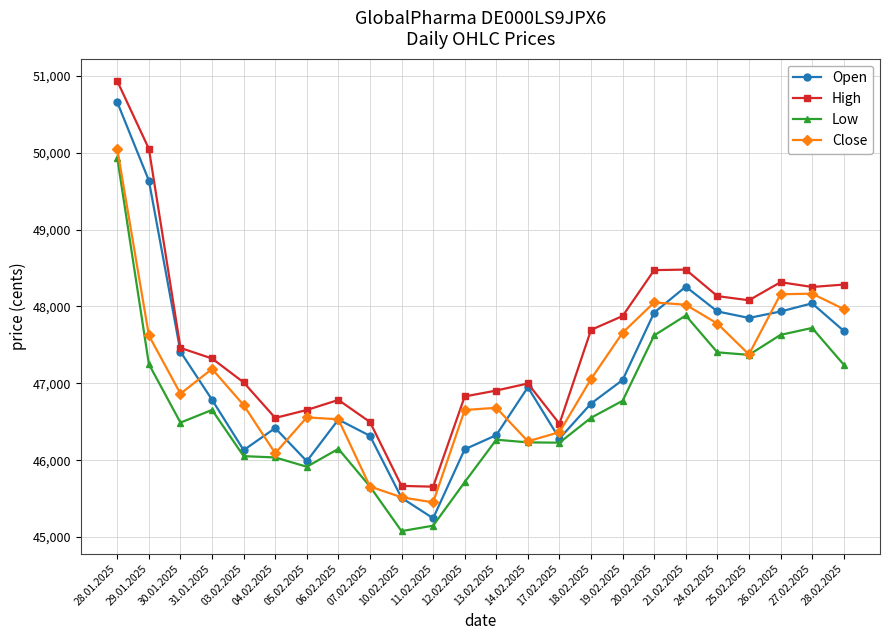

Where does the High series first go above 47460?

28.01.2025